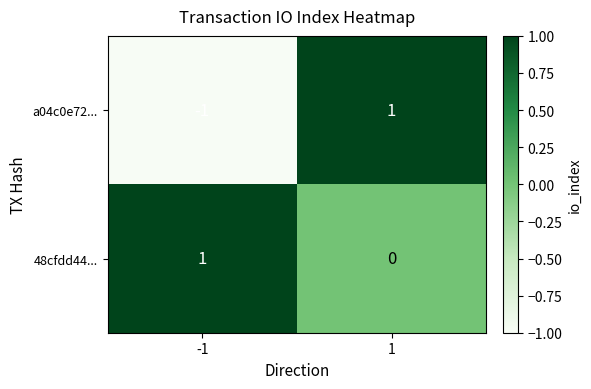

List the series in order of their overall mean, highest first.

48cfdd44..., a04c0e72...